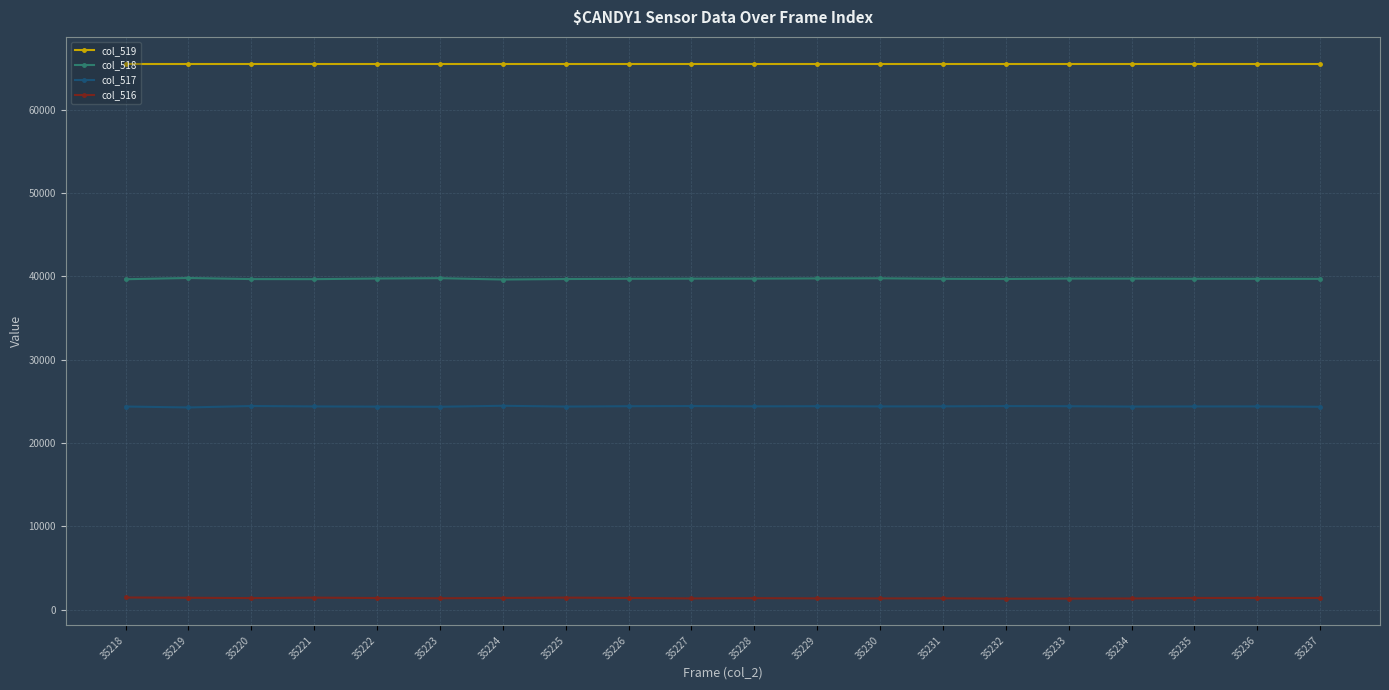

What is the value of the col_518 point at the 15th from the left?

39692